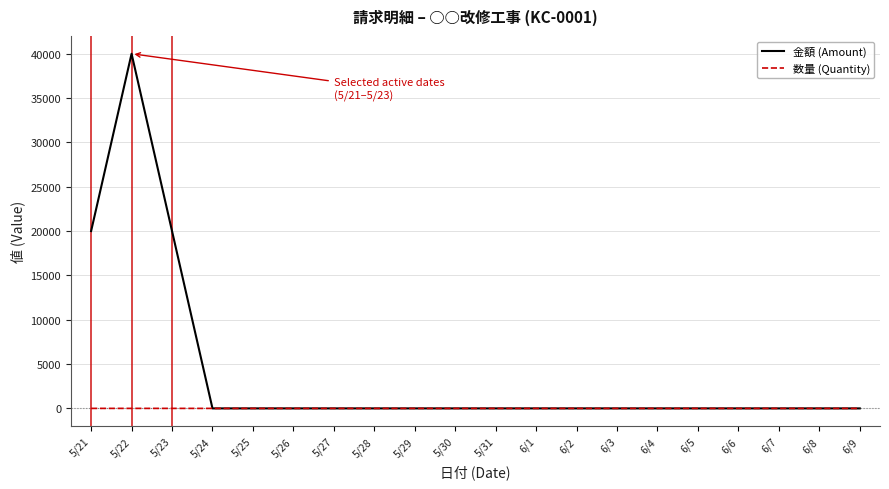

At 5/22, list the series in order from smallest to largest.

数量 (Quantity), 金額 (Amount)